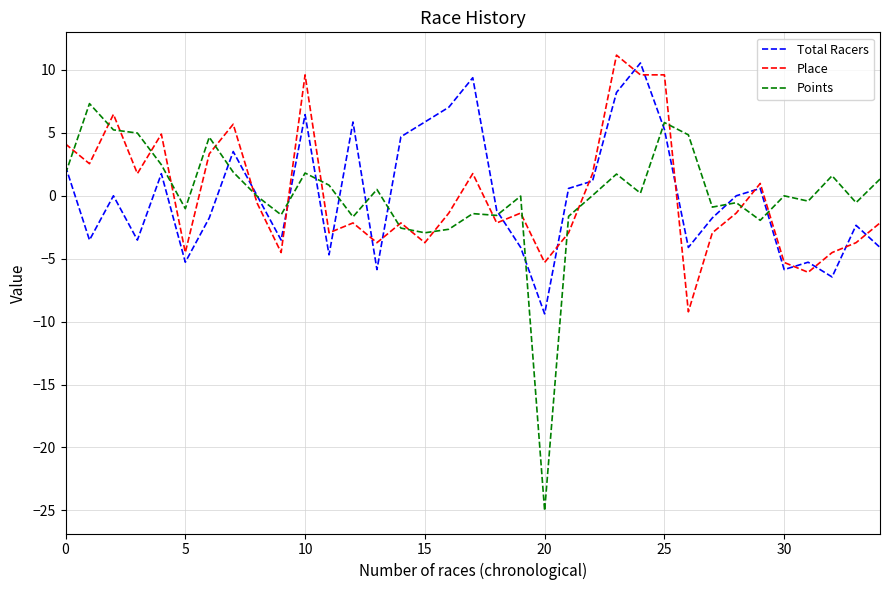

Which series has the largest range (max minus min)?

Points